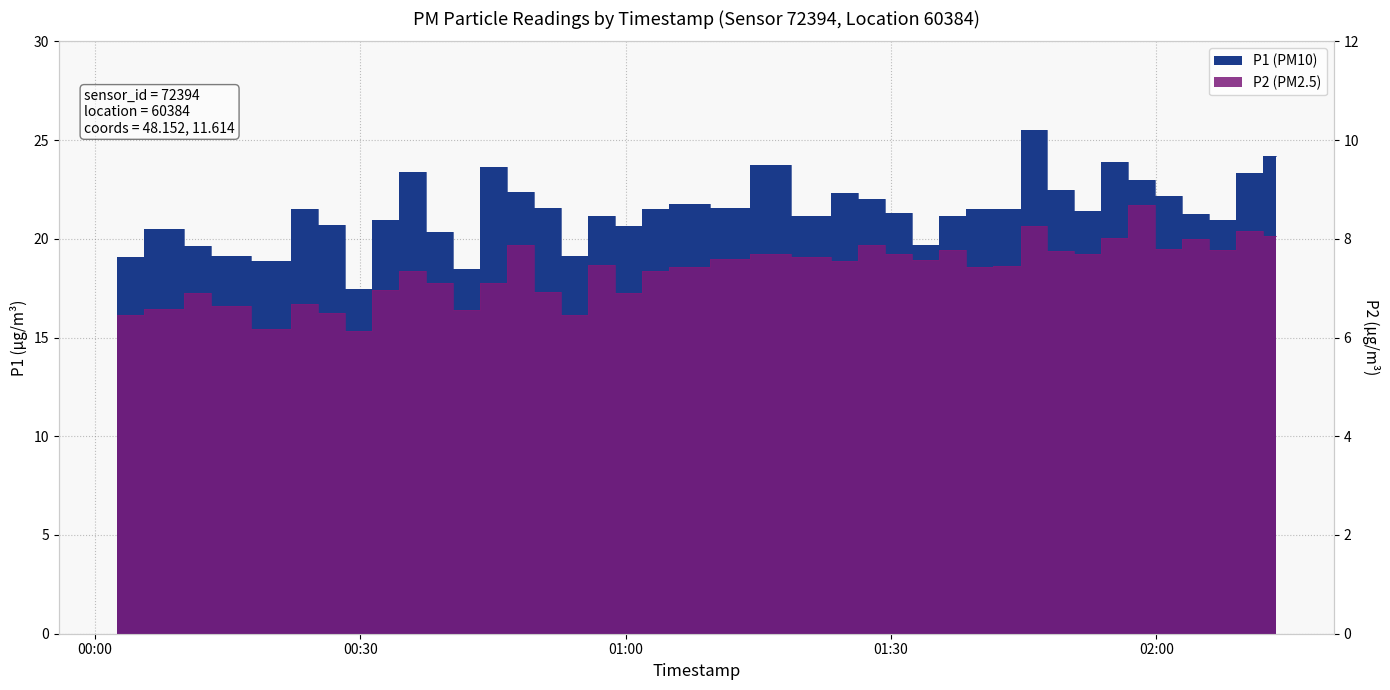

True or false: P2 and P1 intersect in this chart.

False